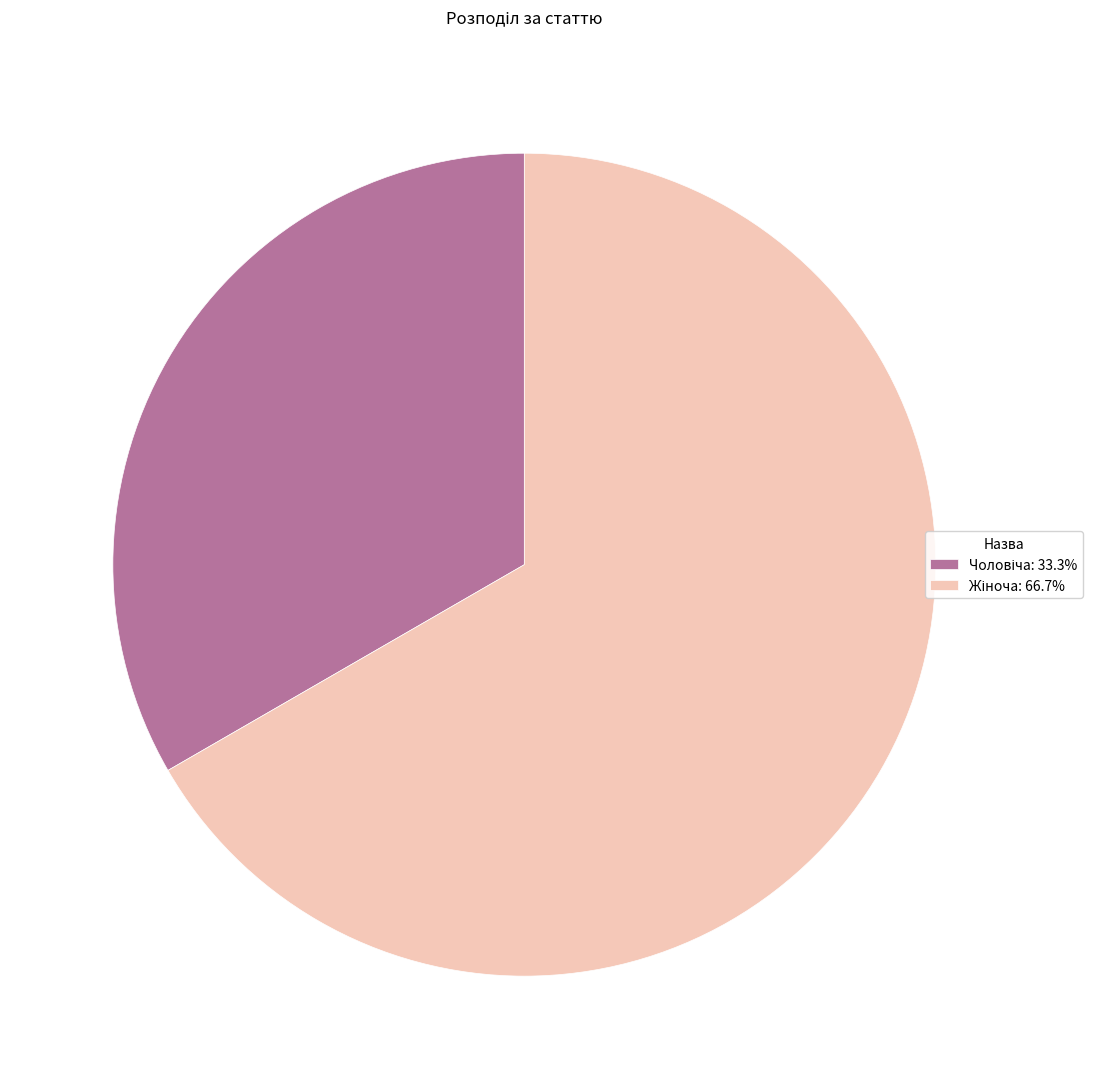

Is there any slice that represents more than half of the pie?

Yes